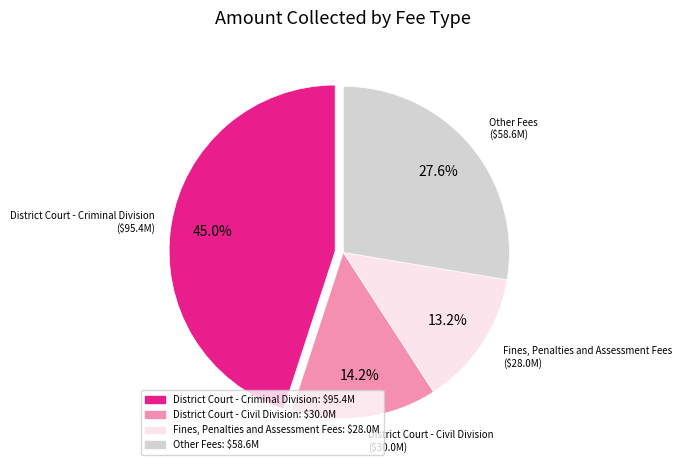

Is there any slice that represents more than half of the pie?

No